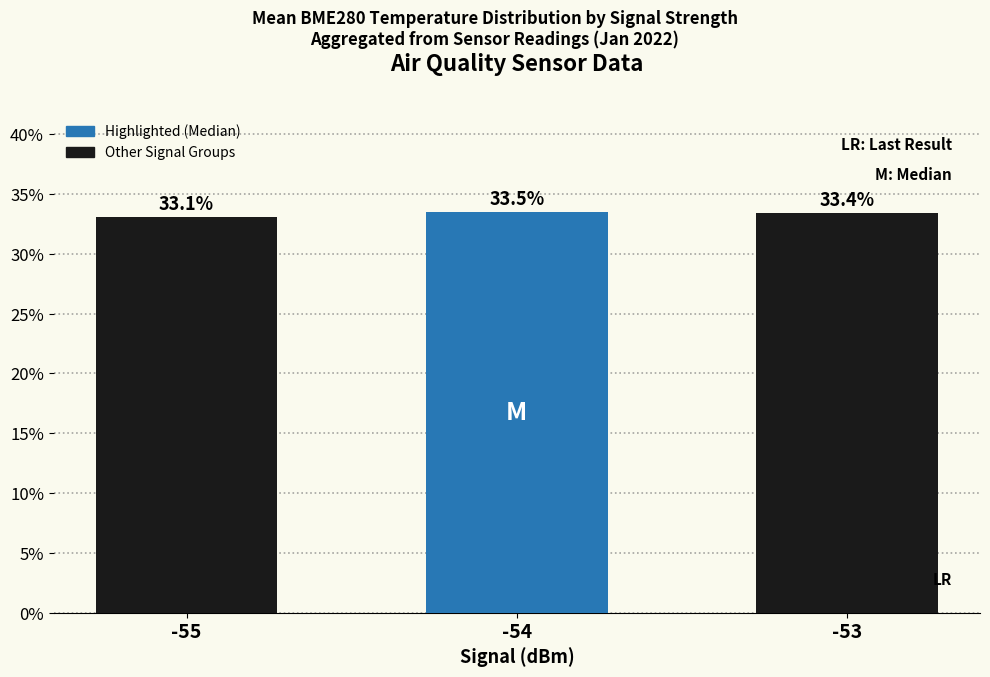

Rank the categories by value from highest to lowest.

-54, -53, -55